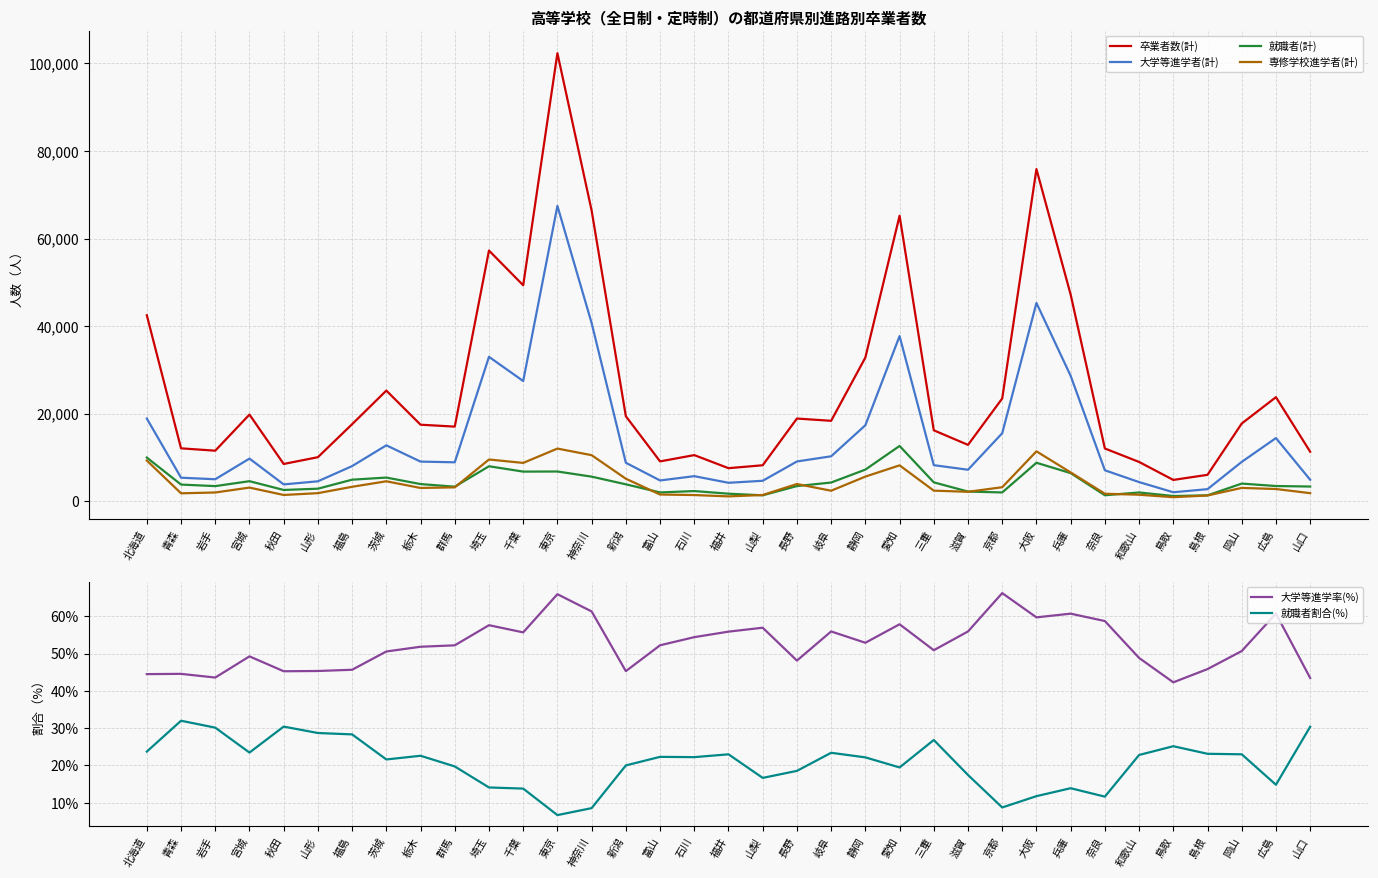

How many lines are shown in the chart?

6